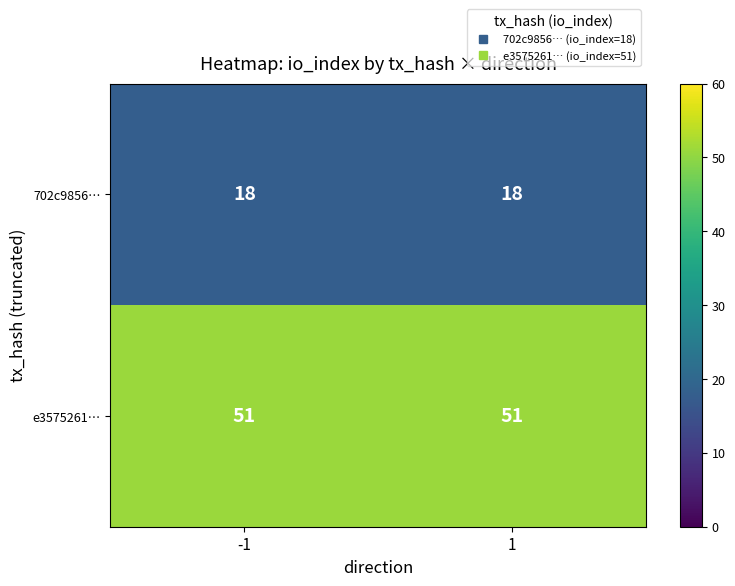

Reading right to left, extract all data points from this chart.

702c9856…: 1=18	-1=18
e3575261…: 1=51	-1=51